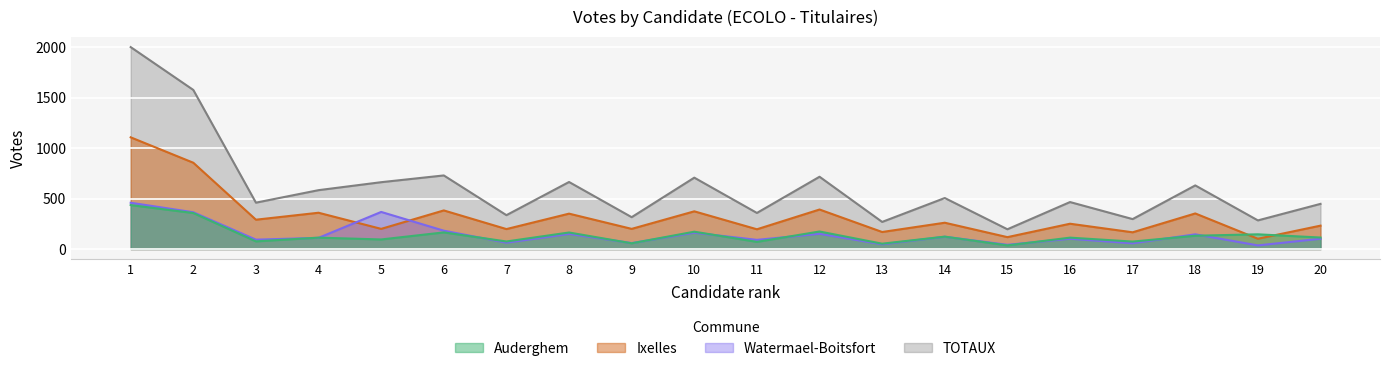

Reading left to right, list all the values displayed in this chart.

Auderghem: 436	357	76	113	95	165	75	164	57	172	71	174	53	123	36	113	74	132	146	114
Ixelles: 1108	856	291	360	200	383	198	351	200	374	196	392	169	261	118	251	166	353	102	232
Watermael-Boitsfort: 459	365	93	111	368	182	63	150	59	162	91	151	47	122	42	102	57	146	36	102
TOTAUX: 2003	1578	460	584	663	730	336	665	316	708	358	717	269	506	196	466	297	631	284	448